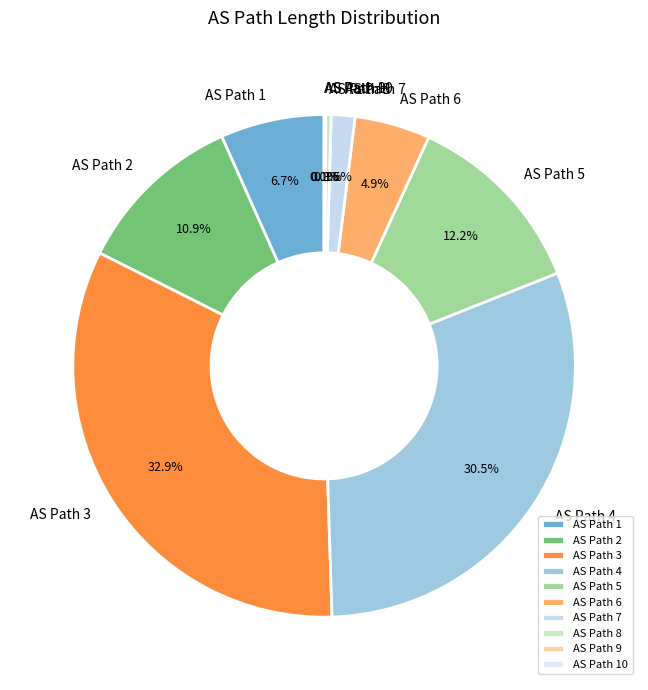

Which has a higher value, AS Path 5 or AS Path 2?

AS Path 5